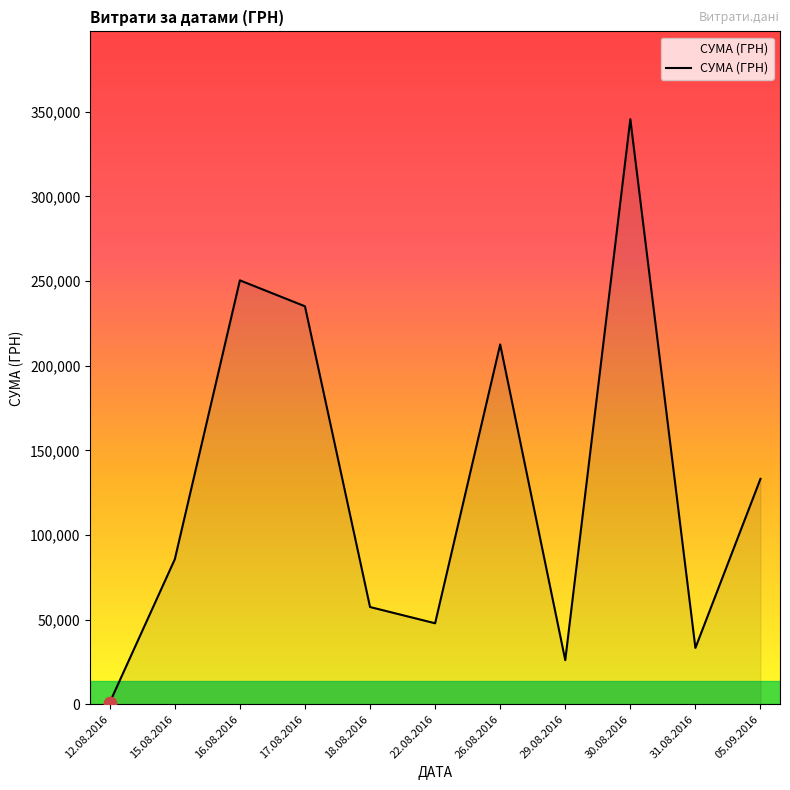

Between 05.09.2016 and 30.08.2016, which is larger?

30.08.2016